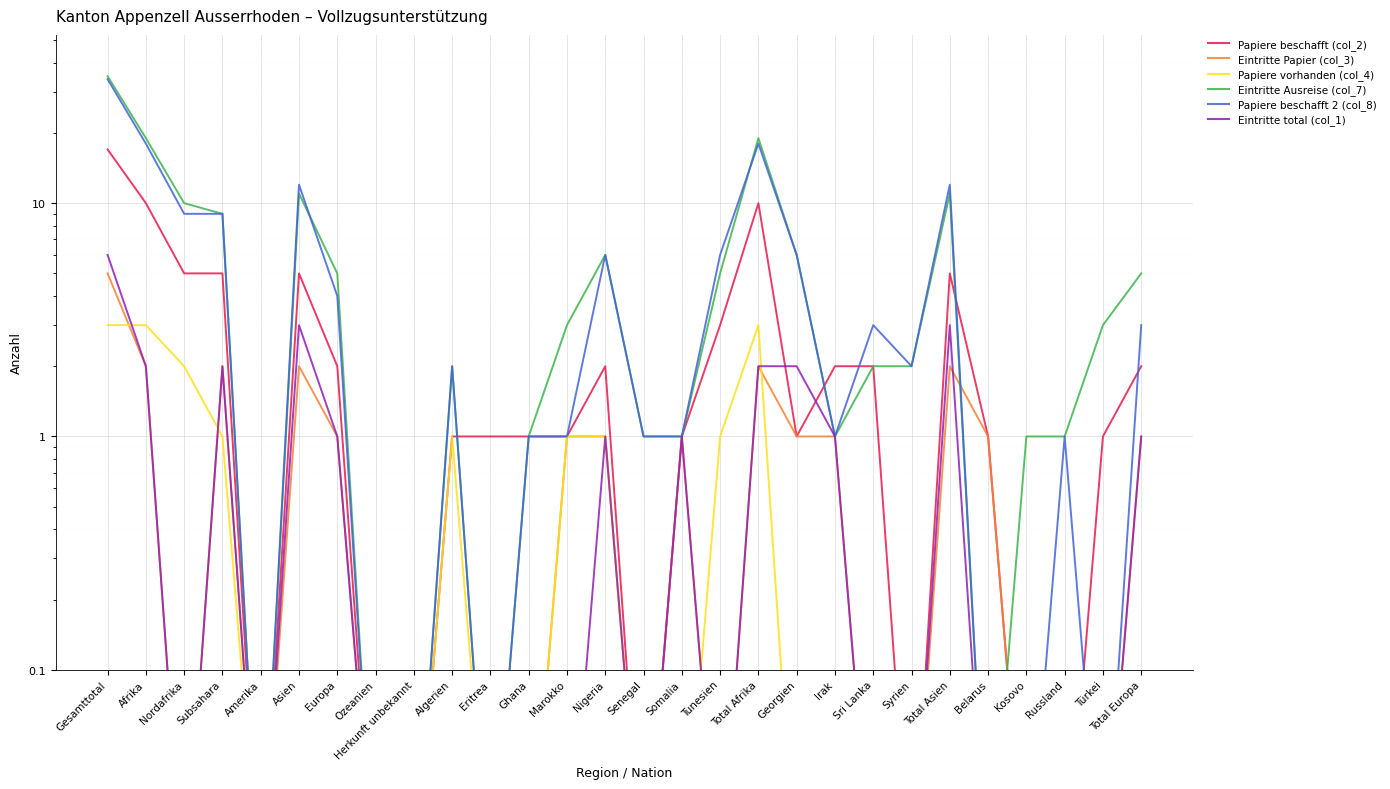

What is the difference between the highest and lowest values at Europa?

5.0